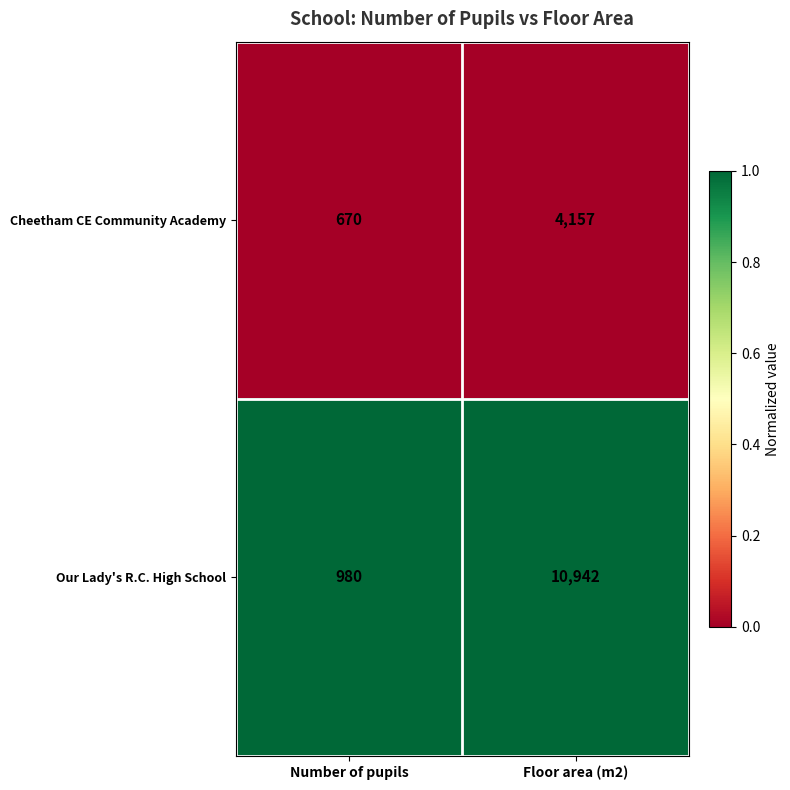

Which series has the widest spread of values?

Our Lady's R.C. High School